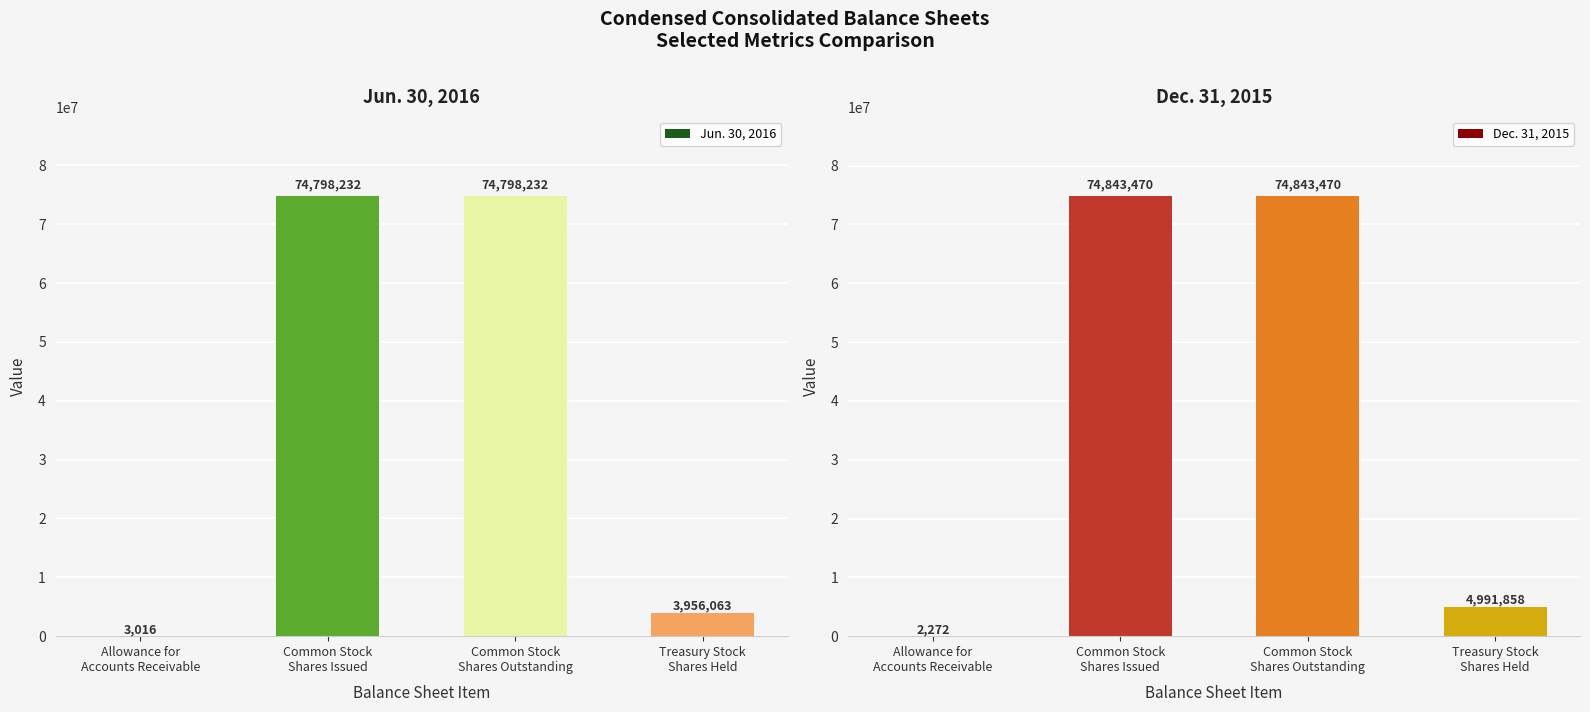

What is the lowest value of the Dec. 31, 2015 series?

2272